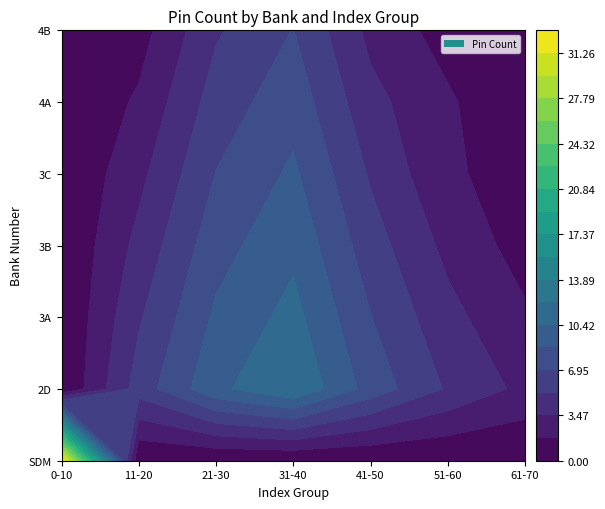

How many positive values does the 3A series have?

6